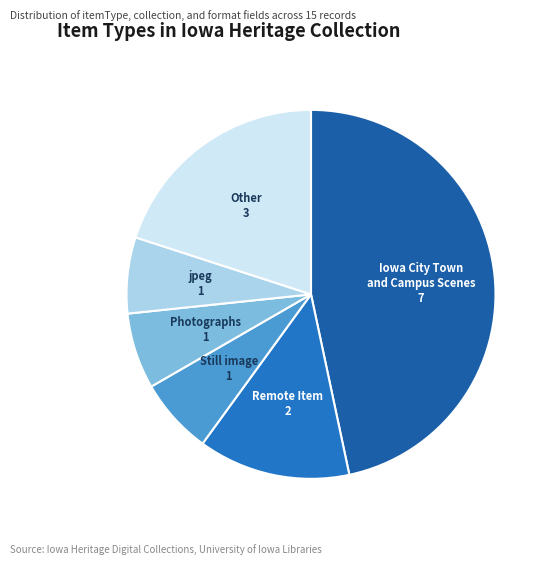

Count the number of slices in the pie.

6